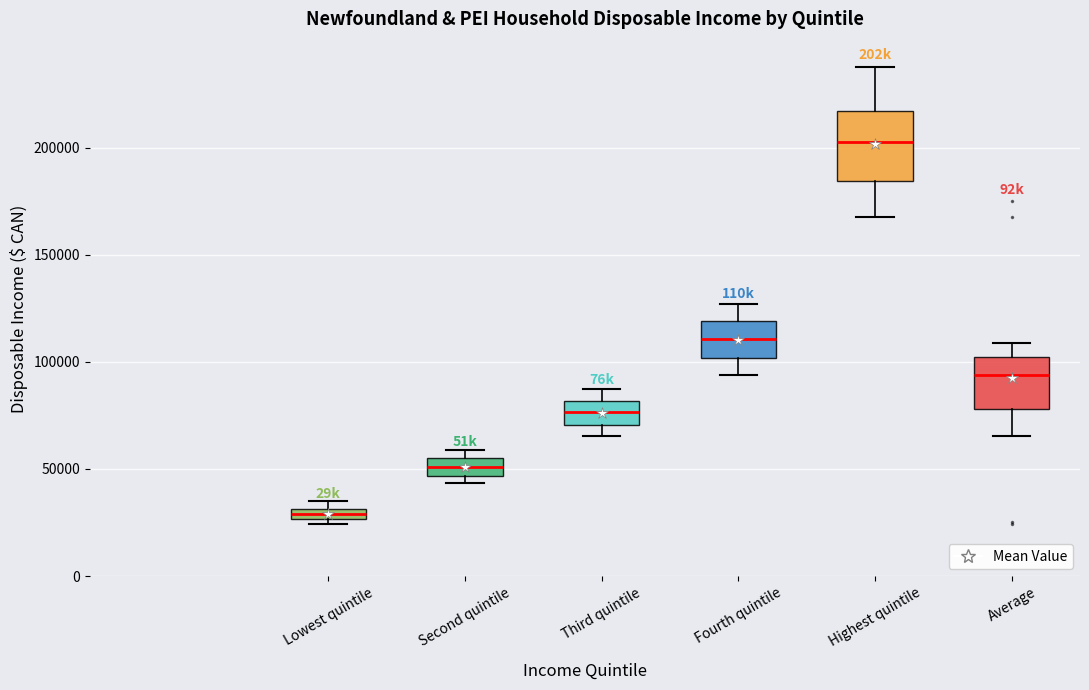

Which box's median line is the highest?

Highest quintile